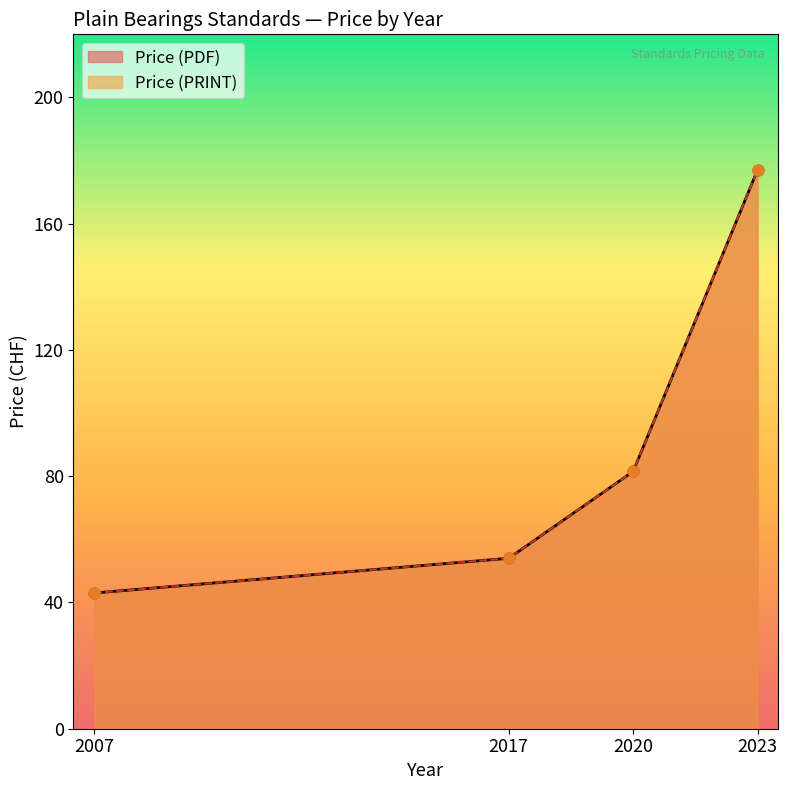

Which series reaches the maximum Y coordinate?

Price (PDF)